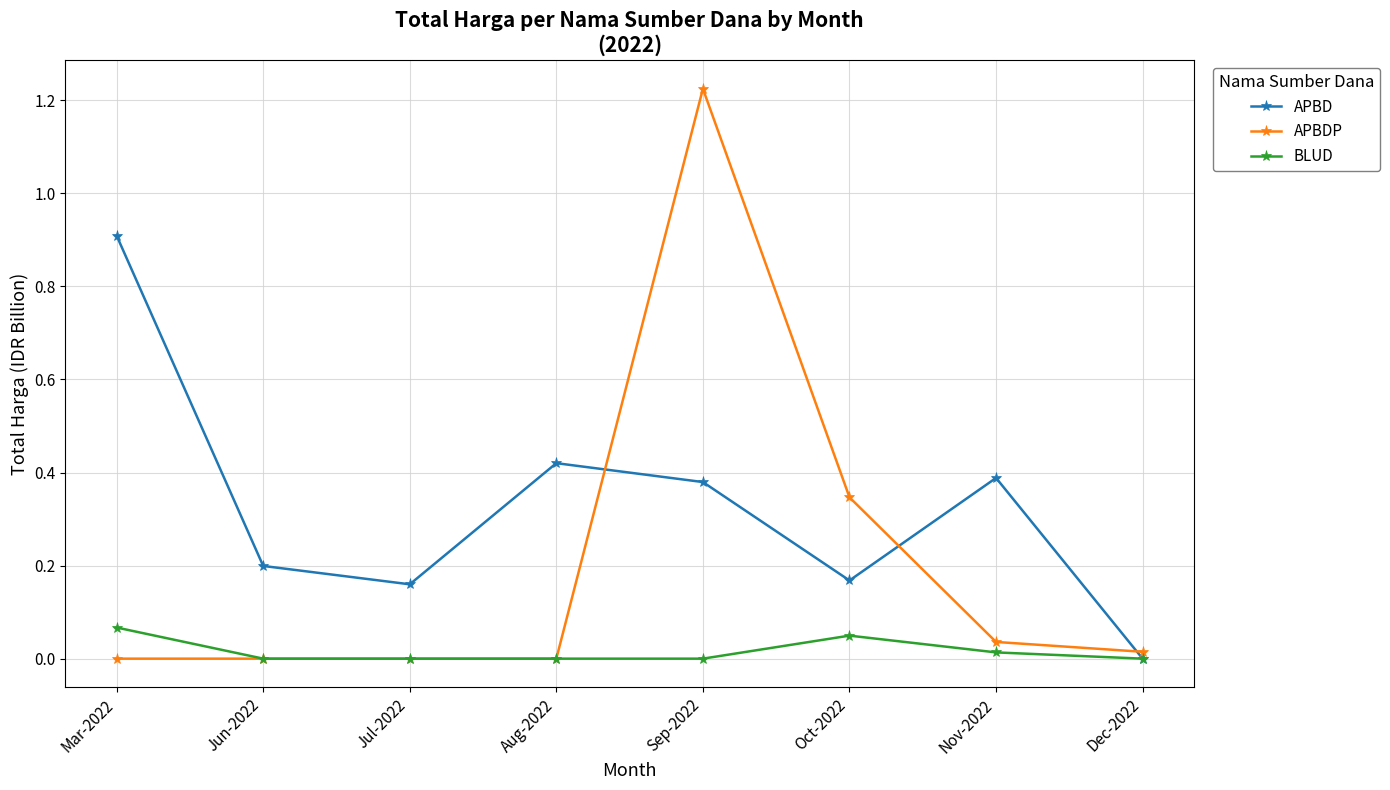

Rank the series by their average value, from highest to lowest.

APBD, APBDP, BLUD